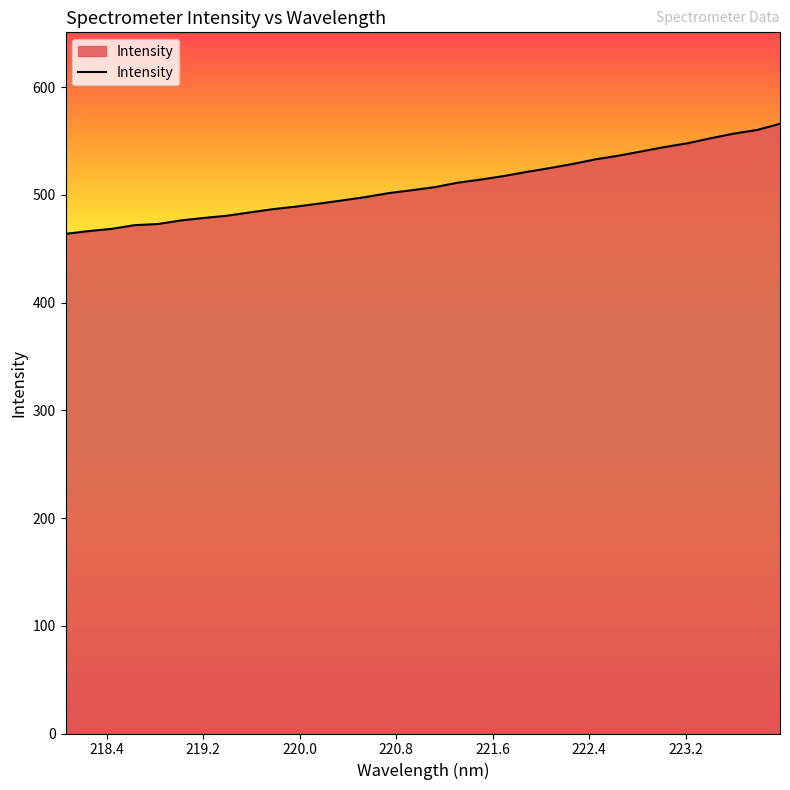

What is the minimum value shown in the chart?

463.7